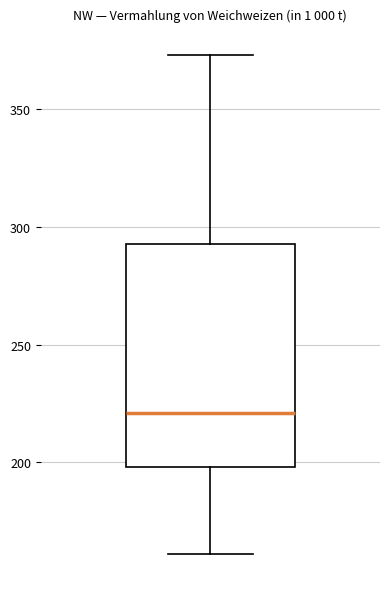

Read this box plot against the y-axis: the position of the median line, the range covered by the box, and the ends of both whiskers. The values are not printed on the chart, so give them approximately, as read against the axis.

median 220, box 200 to 295, whiskers 160 to 375